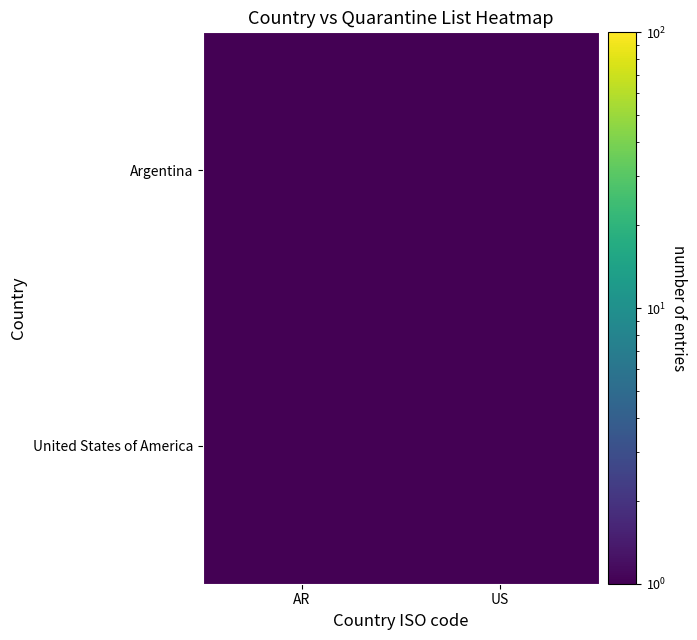

What is the spread (max minus min) of values at AR?

1.0